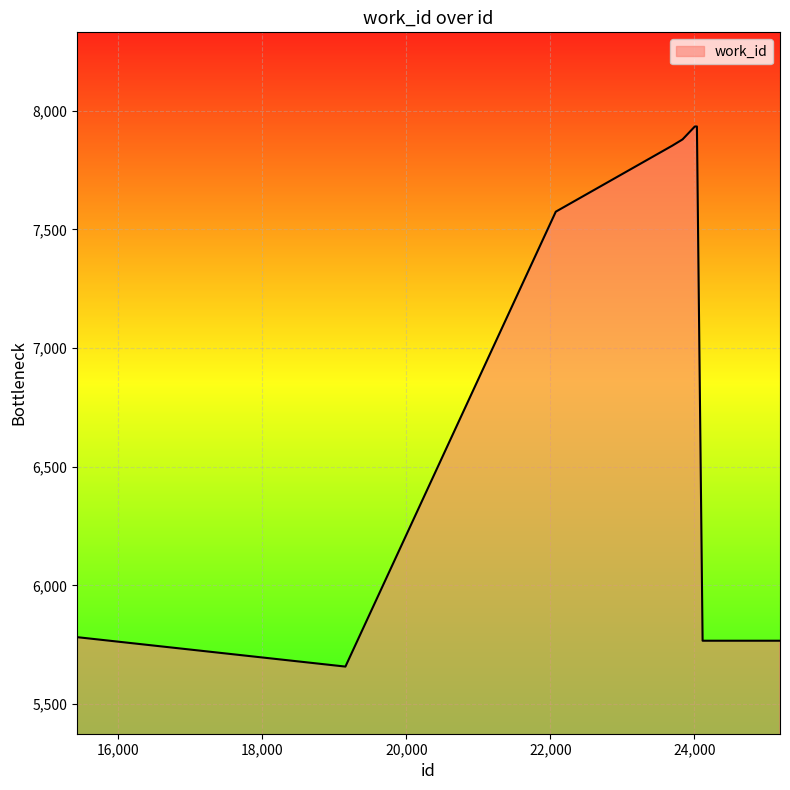

What is the sum of all values?

70028